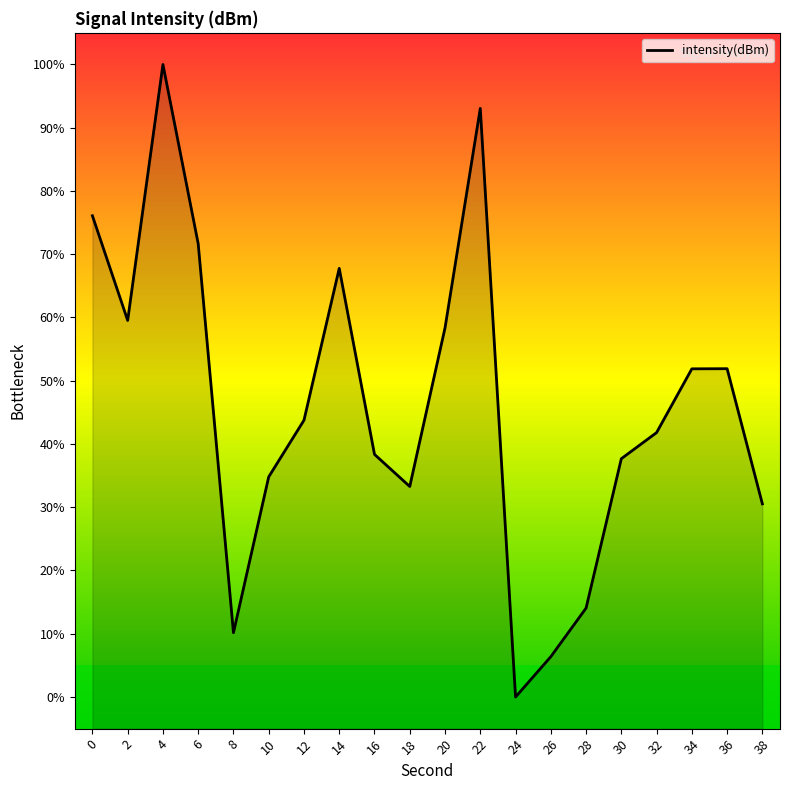

How many points are lower than both their immediate neighbors (excluding endpoints)?

4